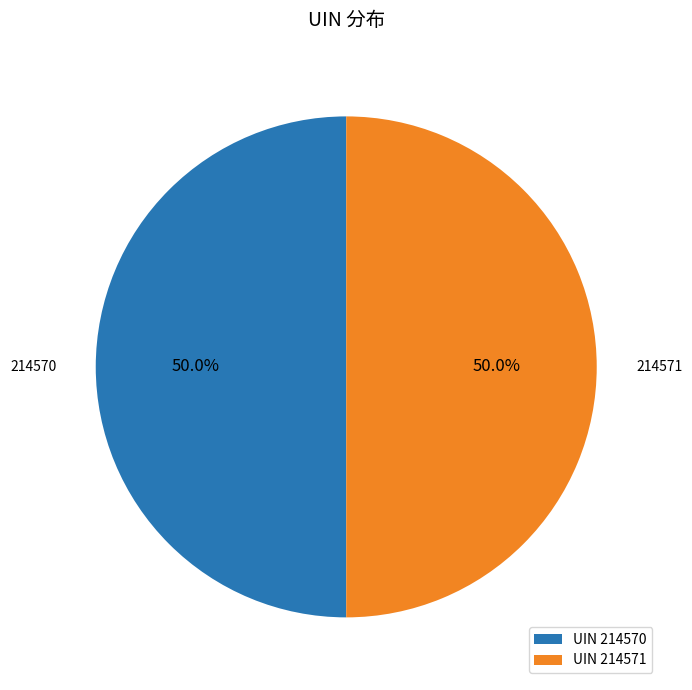

Approximately how many times larger is the value at UIN 214570 compared to UIN 214571?

1.0